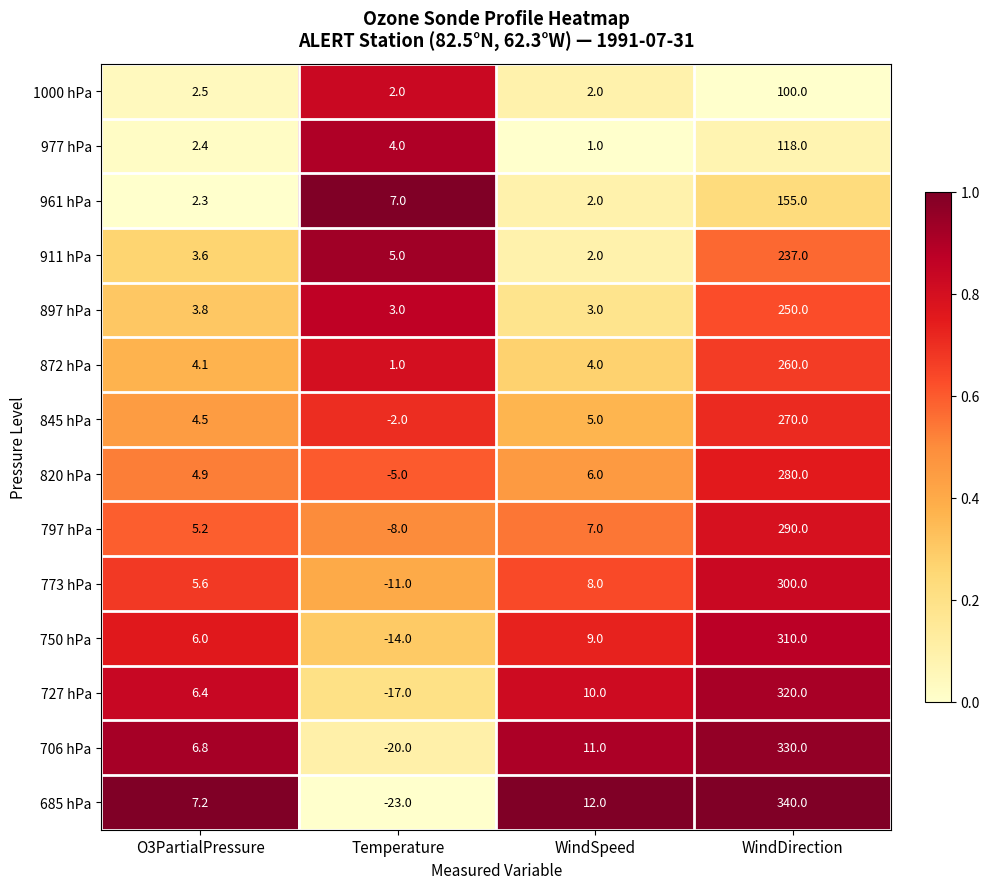

How many series are shown in this chart?

14